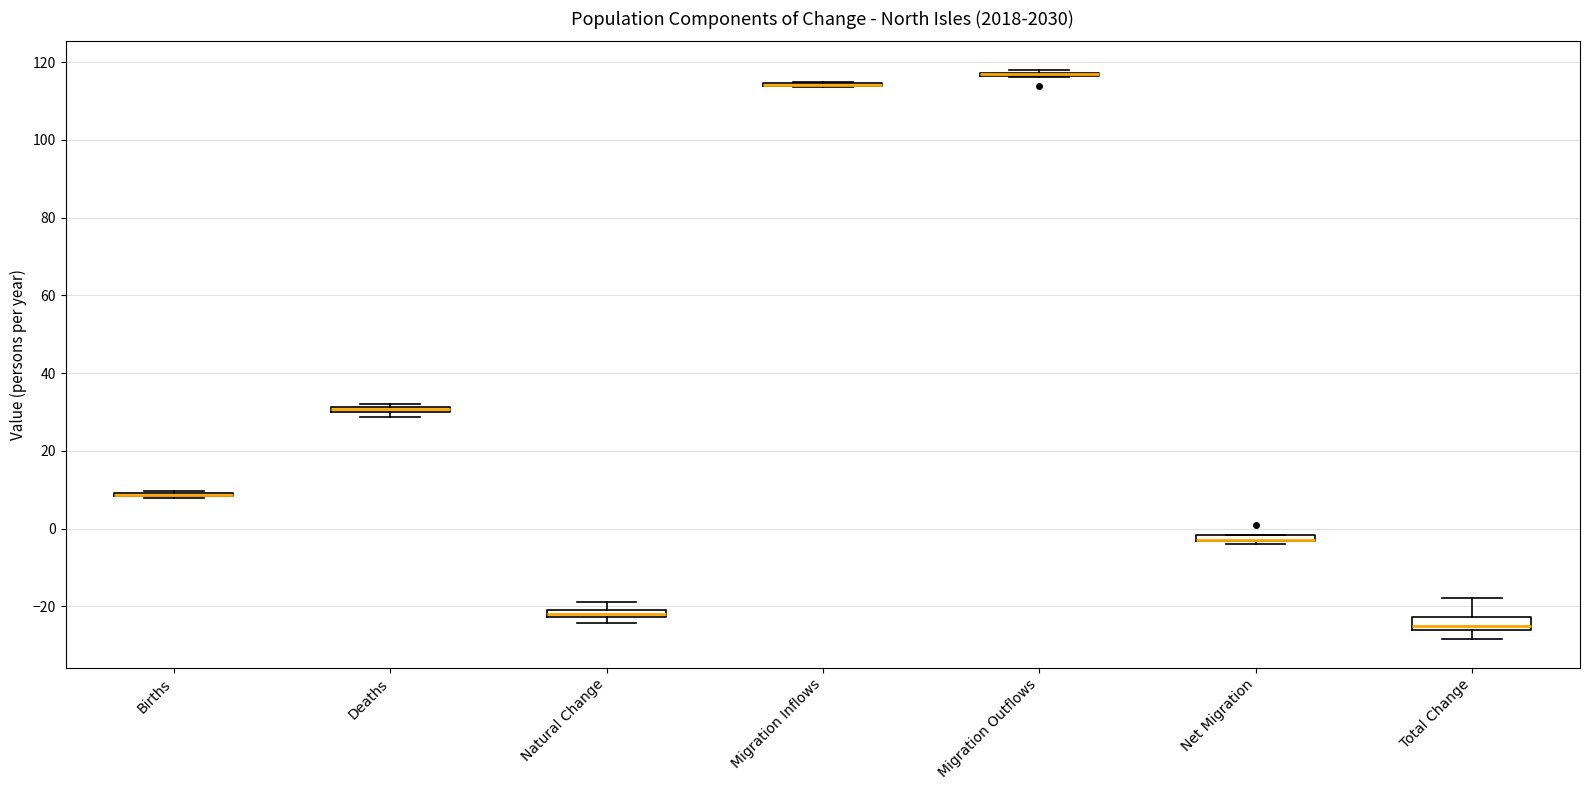

Where is the upper edge of the box for Deaths on the y-axis? The values are not printed on the chart, so give them approximately, as read against the axis.

32